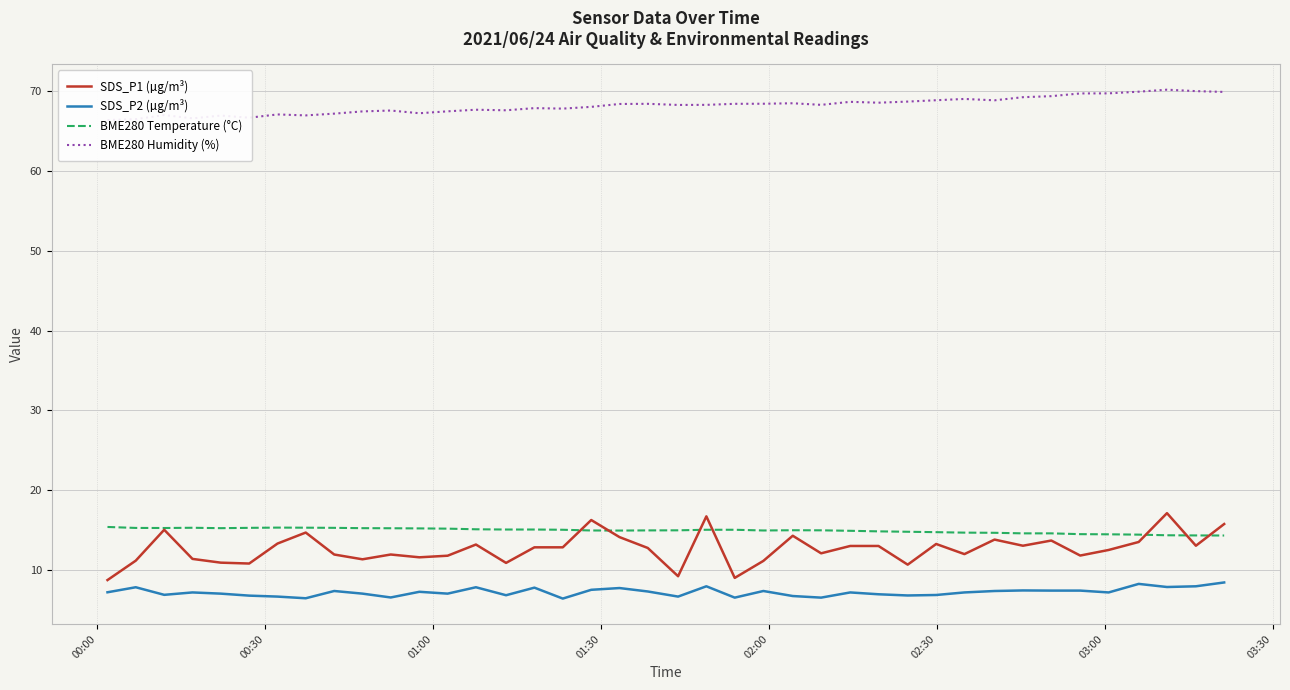

True or false: BME280 Temperature (°C) and SDS_P2 (µg/m³) cross at least once.

False